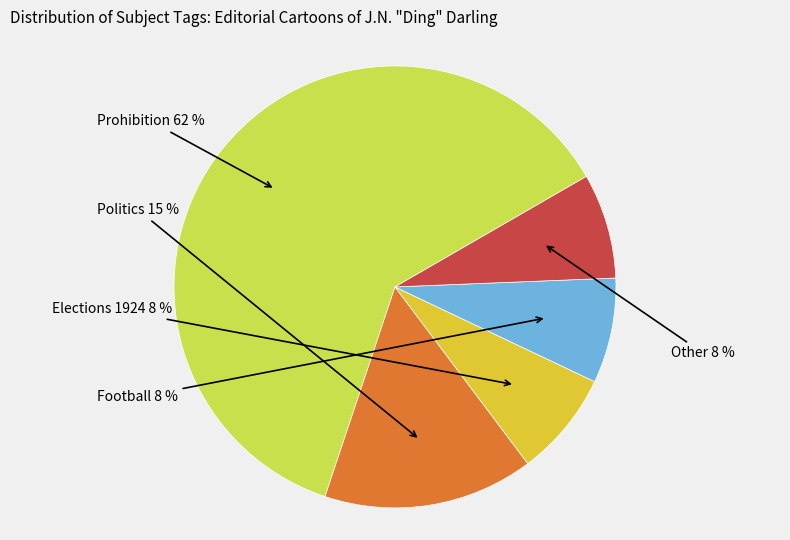

What percentage is the Politics slice, to the nearest percent?

15%